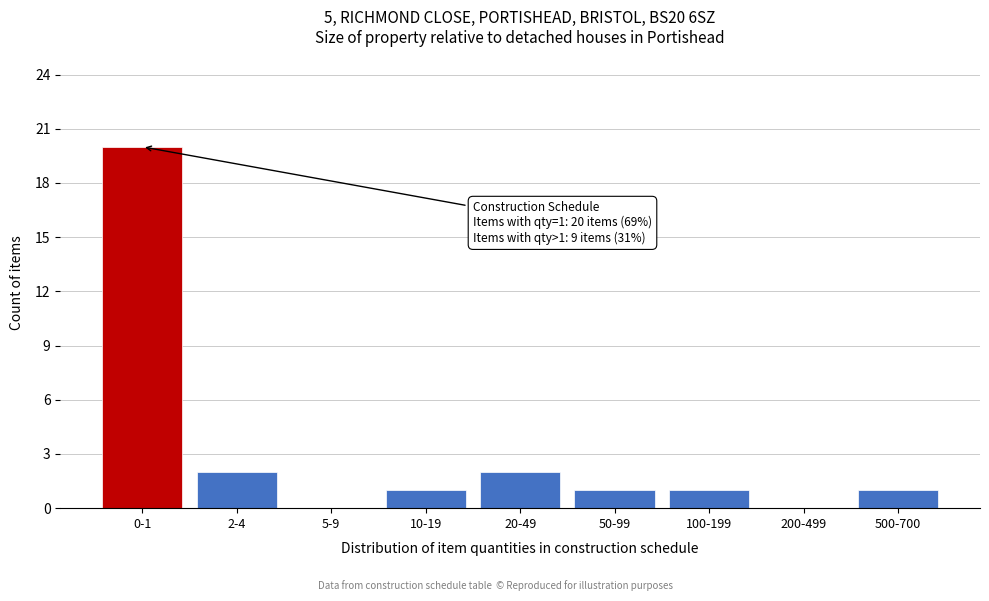

Reading left to right, list all the values displayed in this chart.

0-1=20	2-4=2	5-9=0	10-19=1	20-49=2	50-99=1	100-199=1	200-499=0	500-700=1